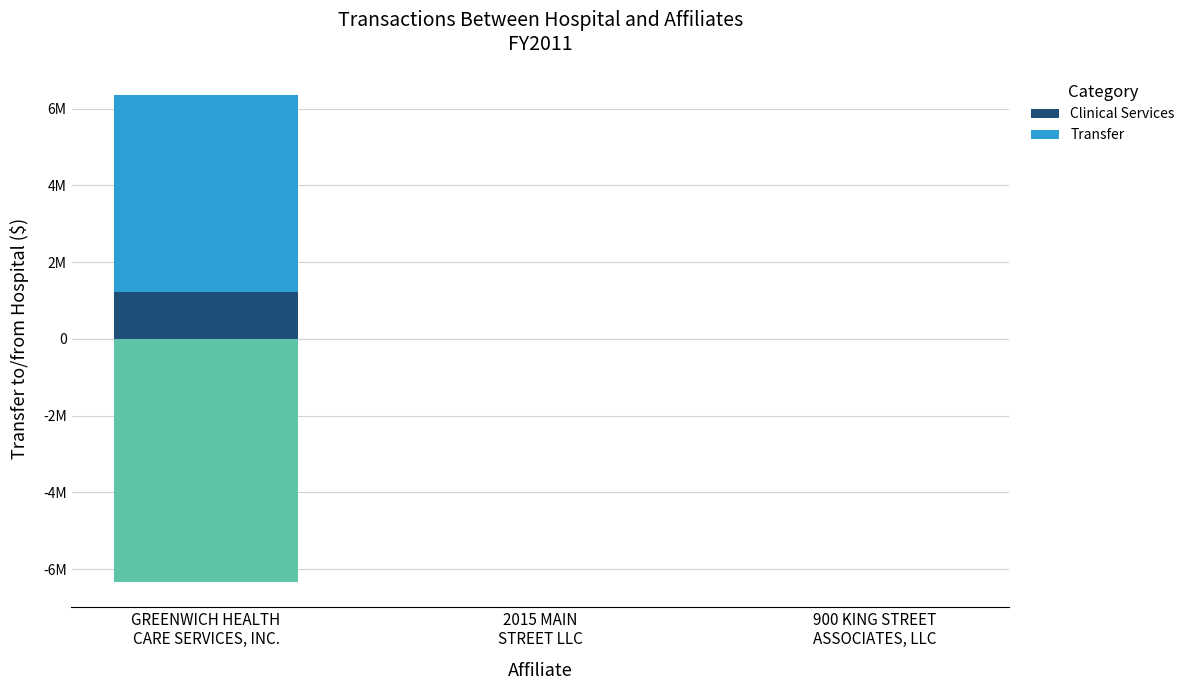

Which series has the largest range (max minus min)?

Transfer